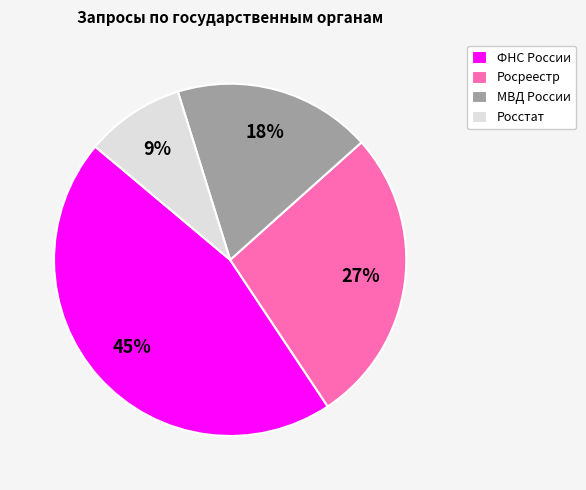

Do ФНС России and Росреестр together represent more than half of the pie?

Yes